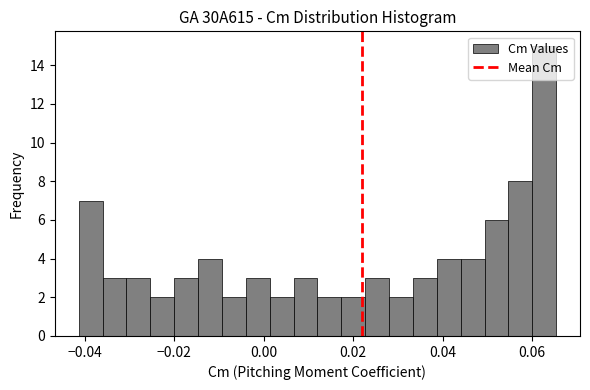

Around what value on the x-axis is the tallest bar? Give the approximate position of its centre, as read against the axis.

0.062